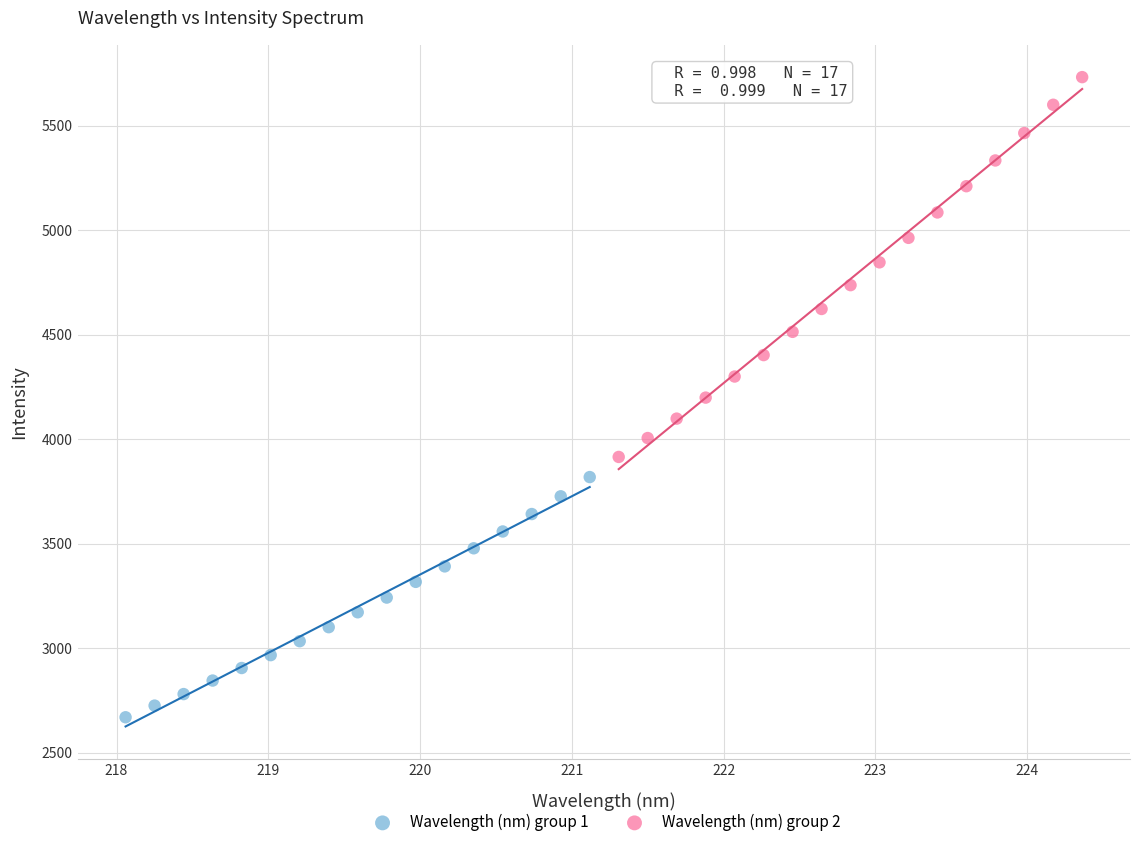

What are all the series names shown in the legend?

Wavelength (nm) group 1, Wavelength (nm) group 2